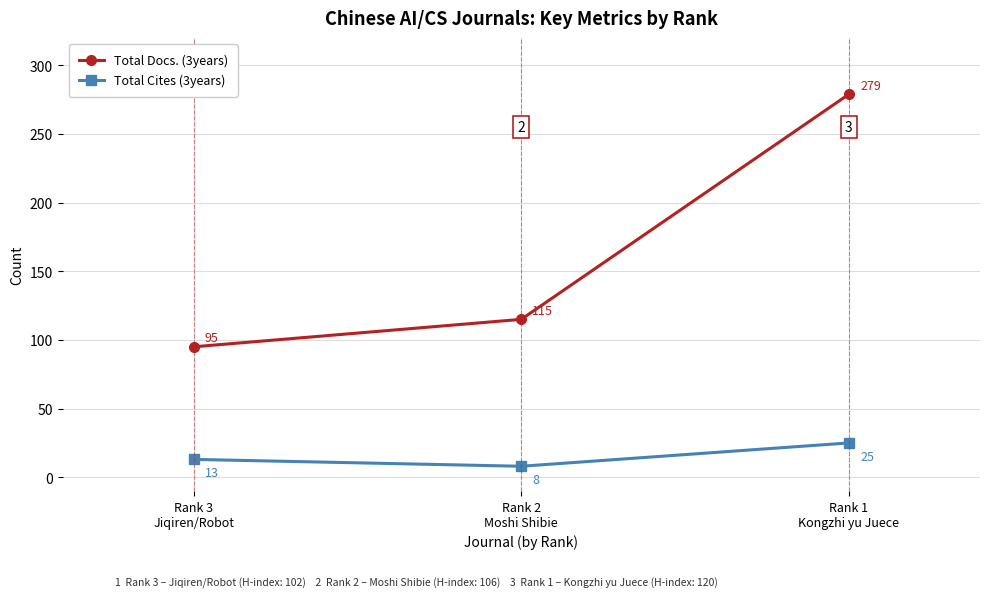

At Rank 2
Moshi Shibie, list the series in order from smallest to largest.

Total Cites (3years), Total Docs. (3years)